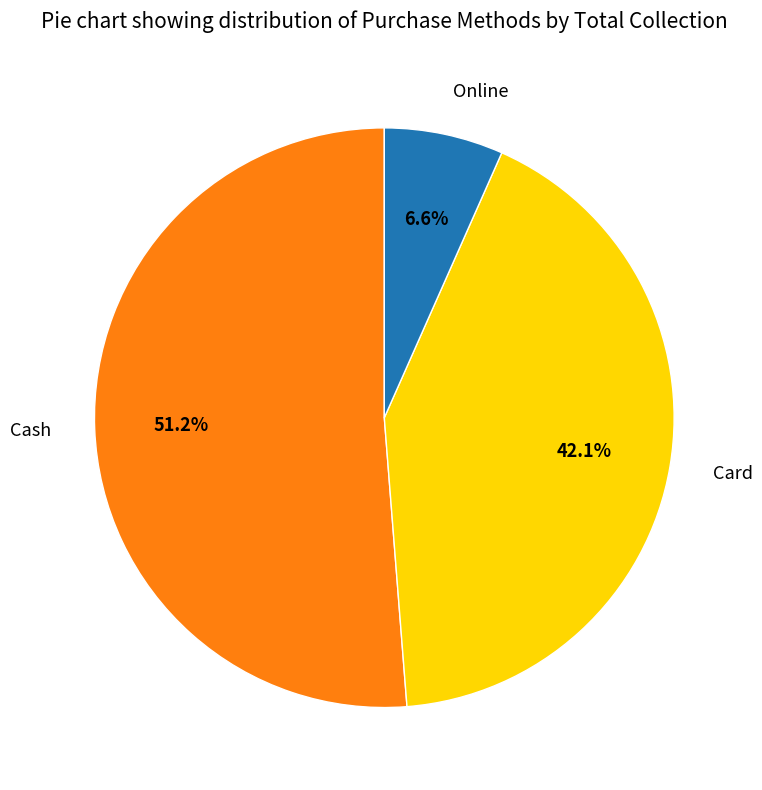

What percentage is NOT represented by Online?

93.4%